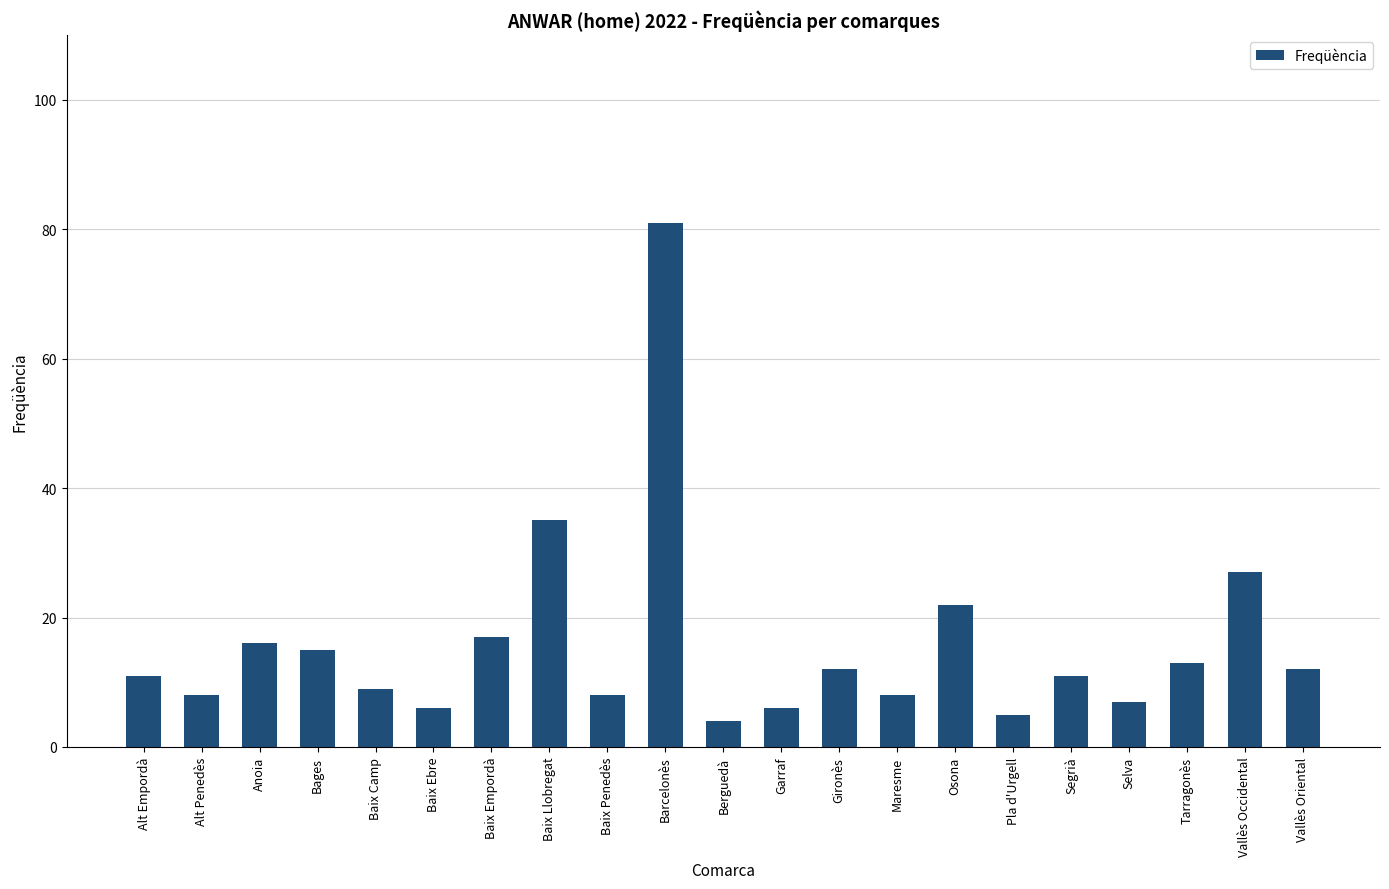

At which category does the chart reach its minimum across all series?

Berguedà